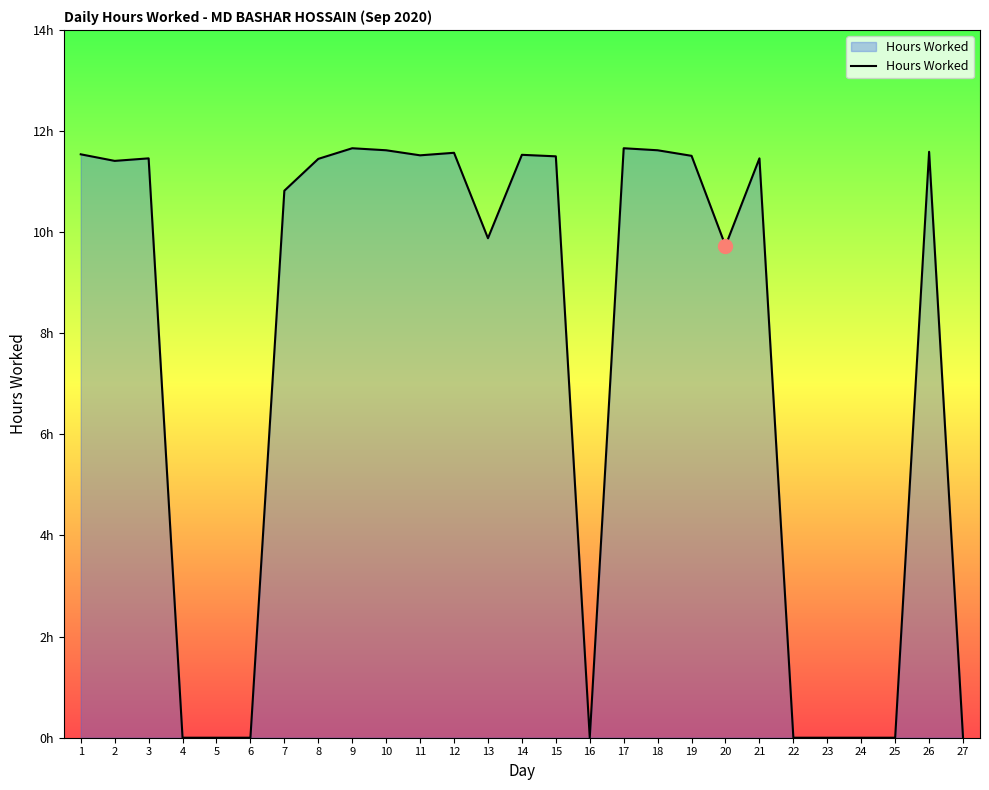

Does the chart have visible grid lines?

No